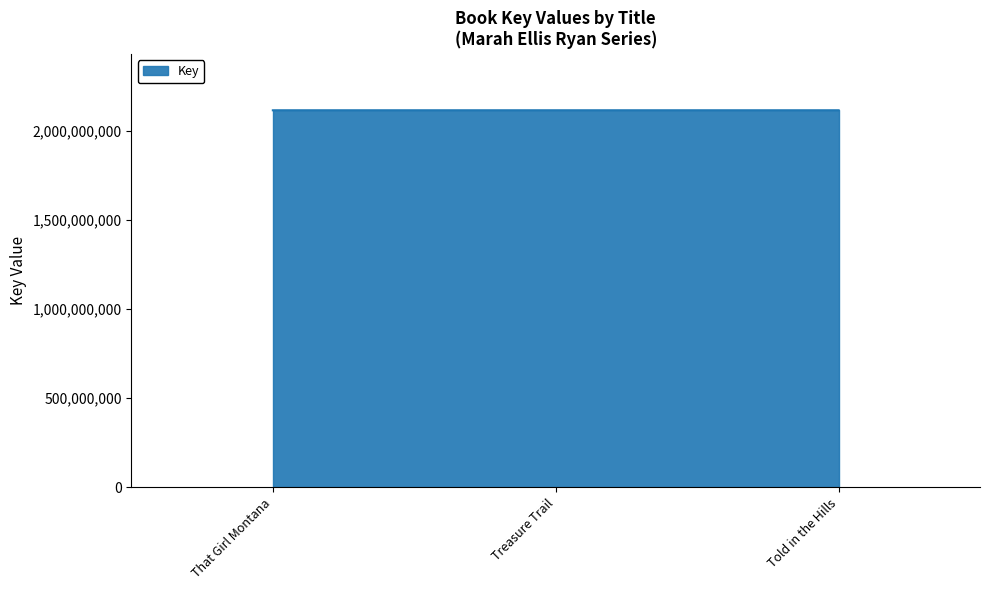

List the labels in order of value, smallest first.

Treasure Trail, Told in the Hills, That Girl Montana